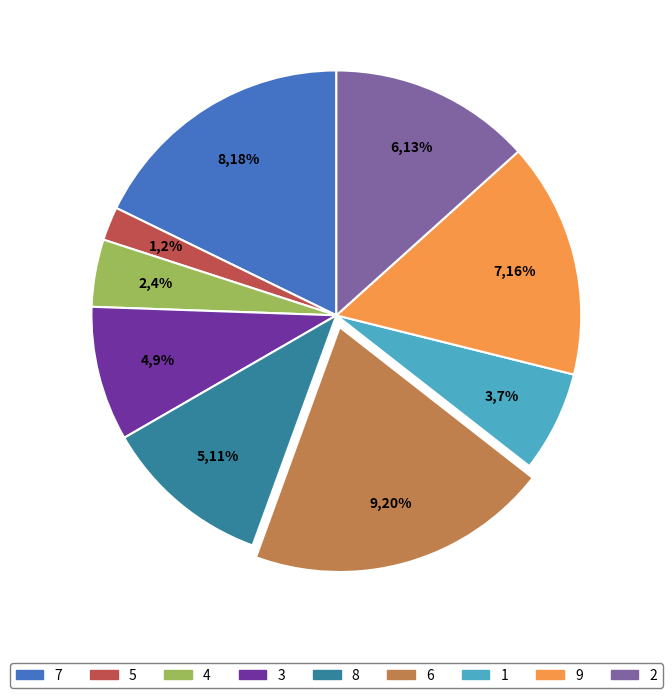

Count the number of slices in the pie.

9